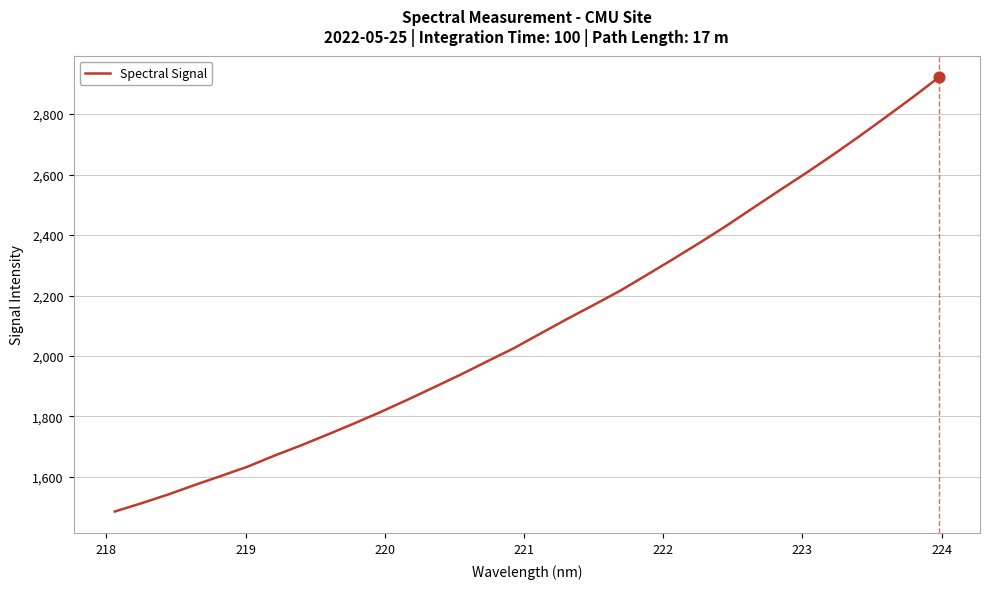

What is the difference between the maximum and minimum values?

1435.7